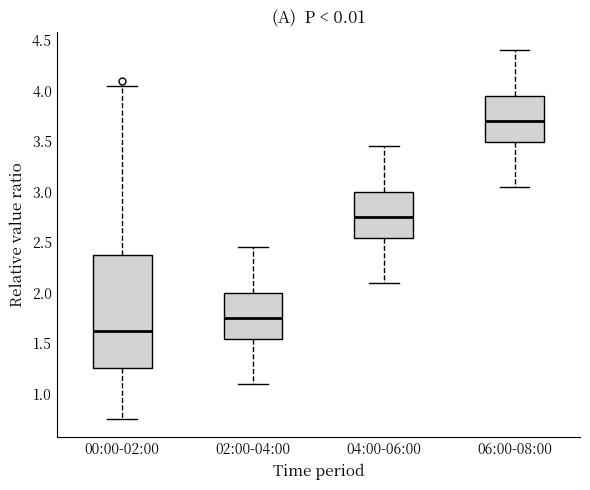

Reading left to right, read every box against the y-axis: the position of its median line, the range the box covers, and the ends of its whiskers. The values are not printed on the chart, so give them approximately, as read against the axis.

00:00-02:00: median 1.60, box 1.25 to 2.40, whiskers 0.75 to 4.05
02:00-04:00: median 1.75, box 1.55 to 2.00, whiskers 1.10 to 2.45
04:00-06:00: median 2.75, box 2.55 to 3.00, whiskers 2.10 to 3.45
06:00-08:00: median 3.70, box 3.50 to 3.95, whiskers 3.05 to 4.40